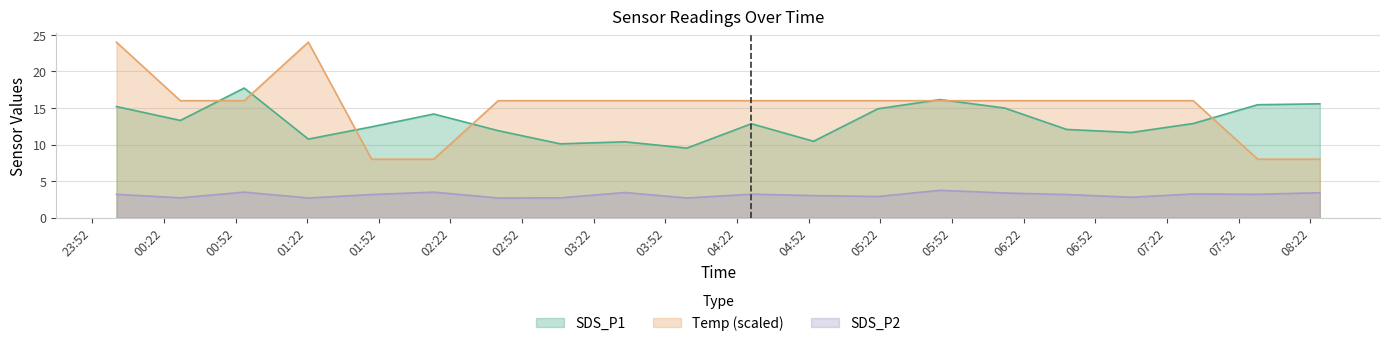

At how many categories does at least one series exceed 8?

20